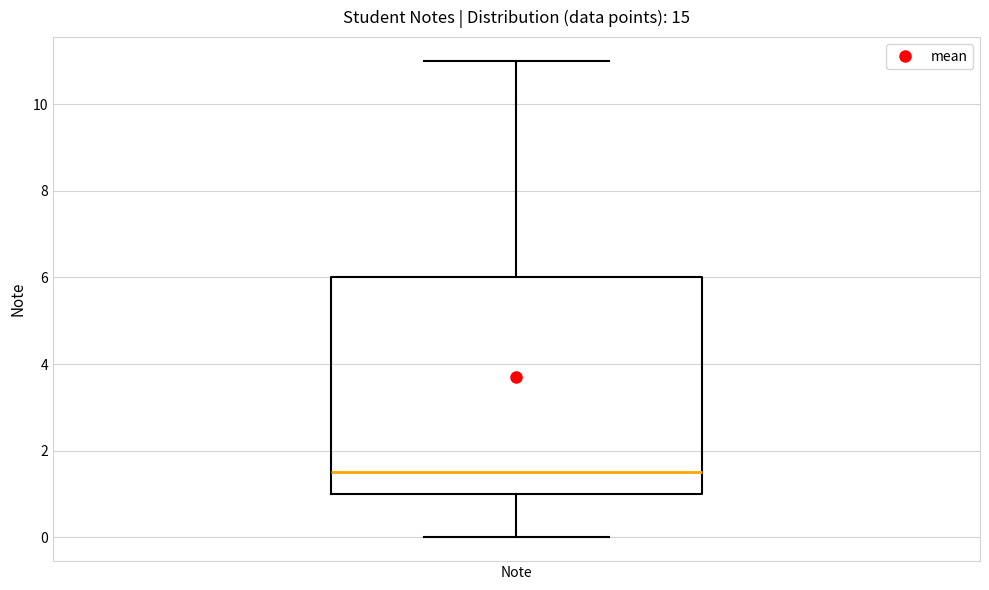

Where does the upper whisker of the box for Note end on the y-axis? The values are not printed on the chart, so give them approximately, as read against the axis.

11.0